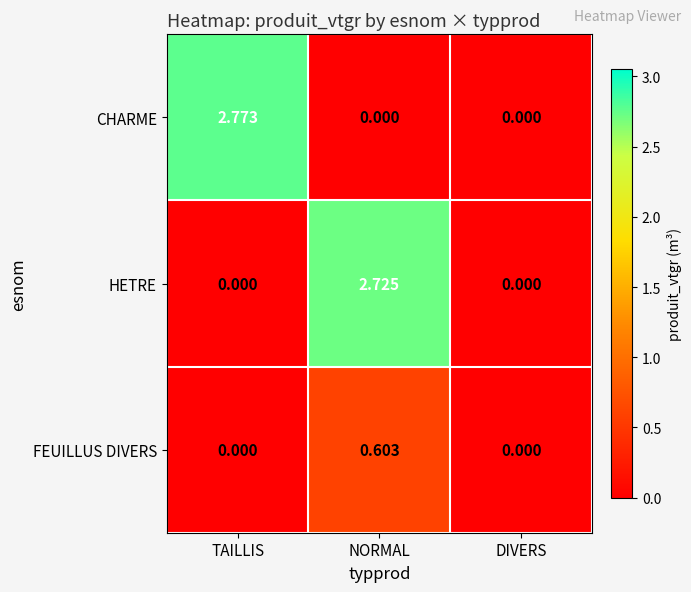

Rank the series at NORMAL from lowest to highest value.

CHARME, FEUILLUS DIVERS, HETRE